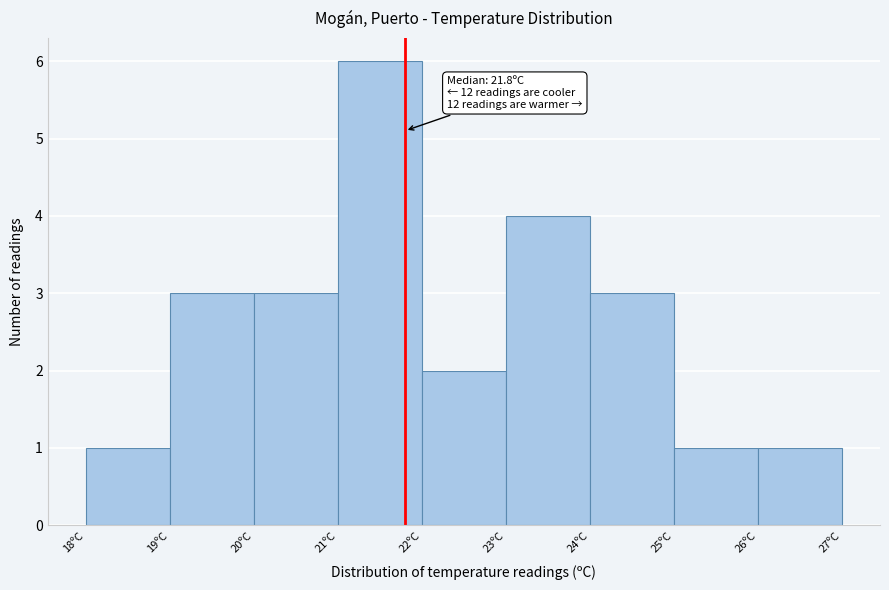

Which range on the x-axis has the tallest bar?

21 to 22